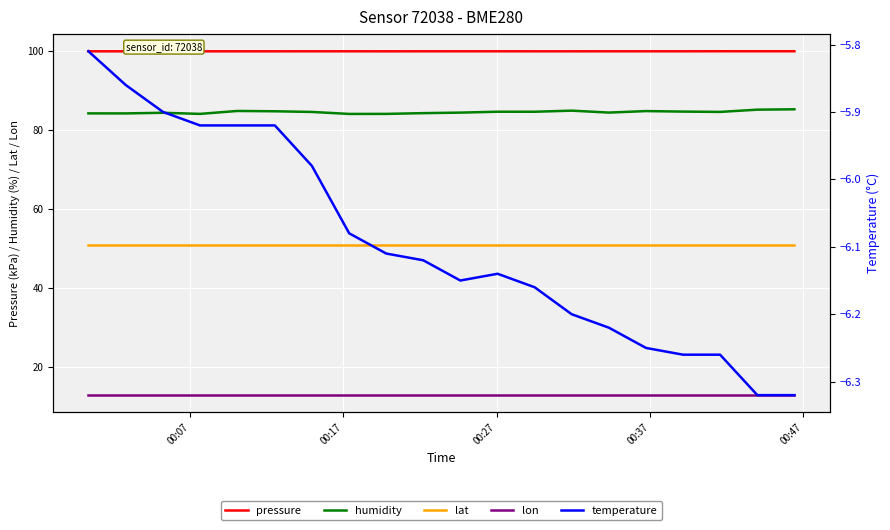

List the series in order of their peak value, lowest first.

temperature, lon, lat, humidity, pressure